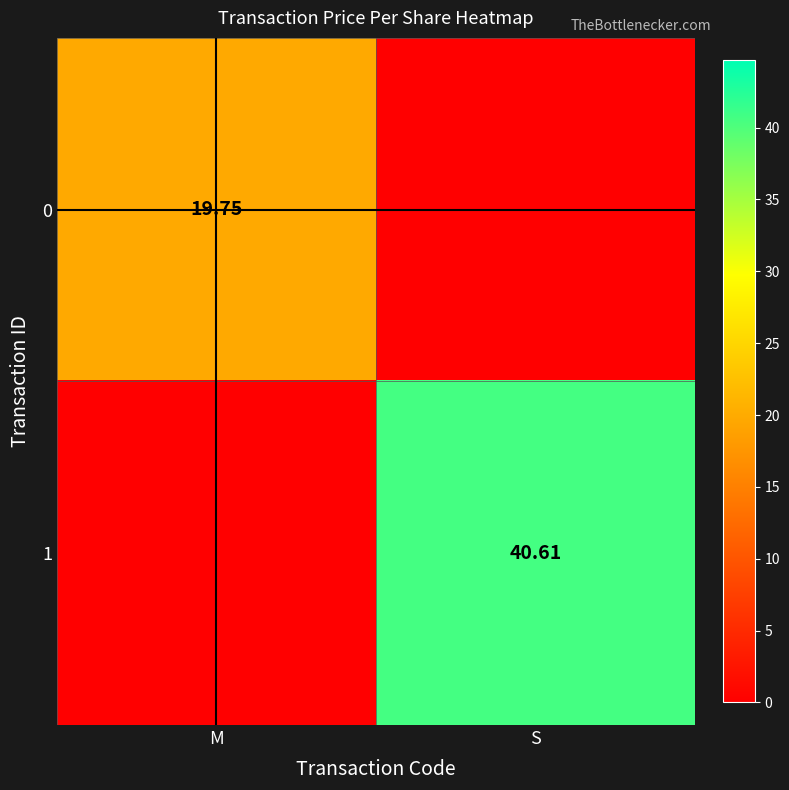

What is the spread (max minus min) of values at S?

40.6